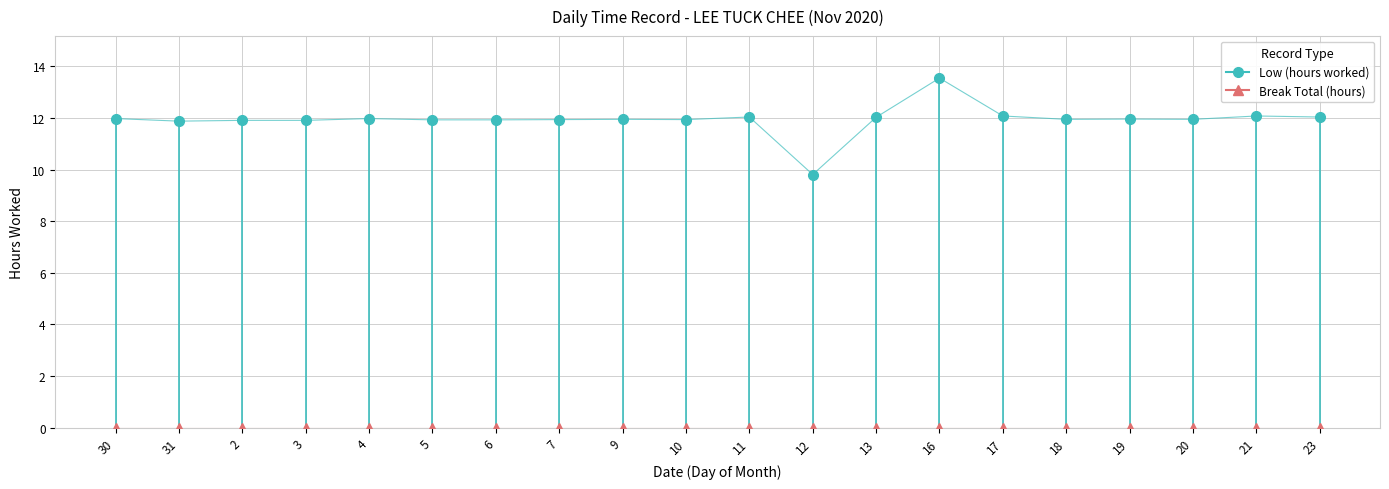

What is the maximum value shown in the chart?

13.6